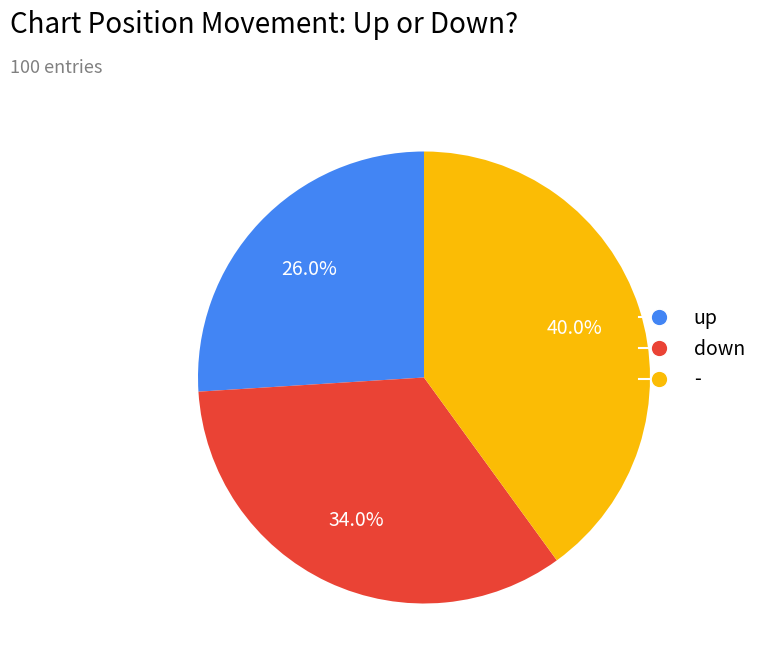

Which slice is the largest?

-